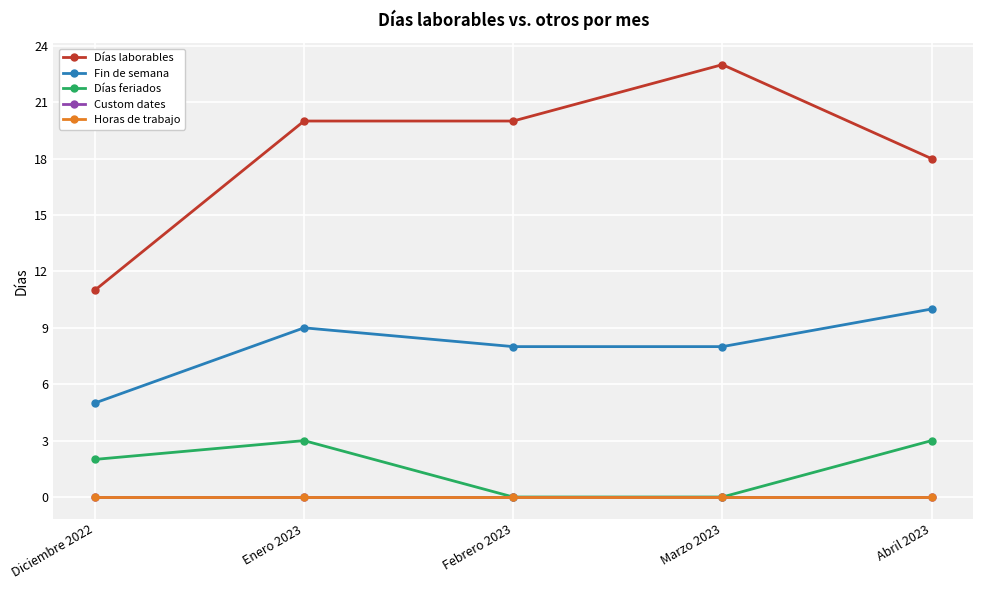

Does the chart have visible grid lines?

Yes